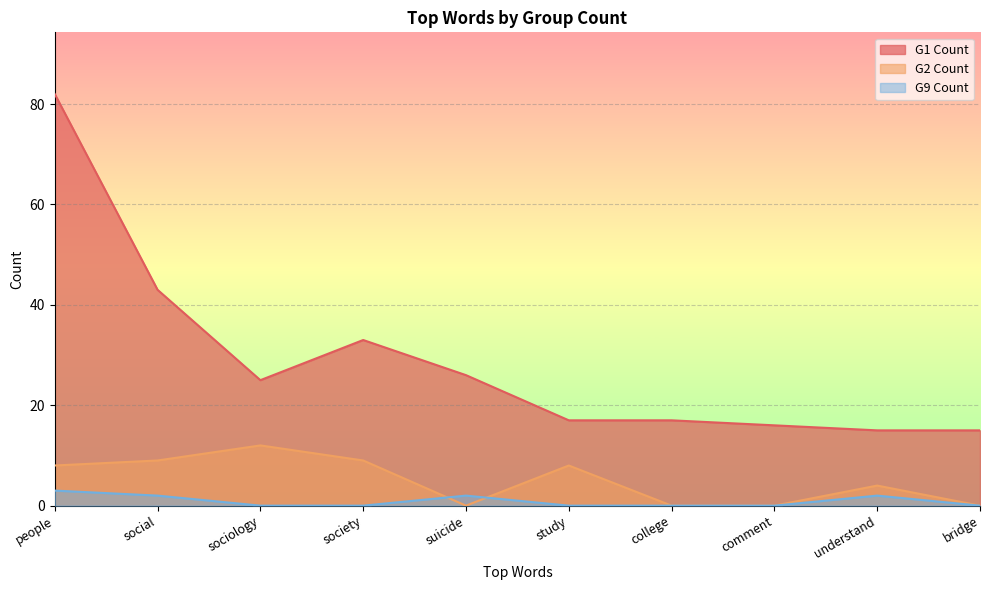

Which category has the lowest value across all series?

suicide